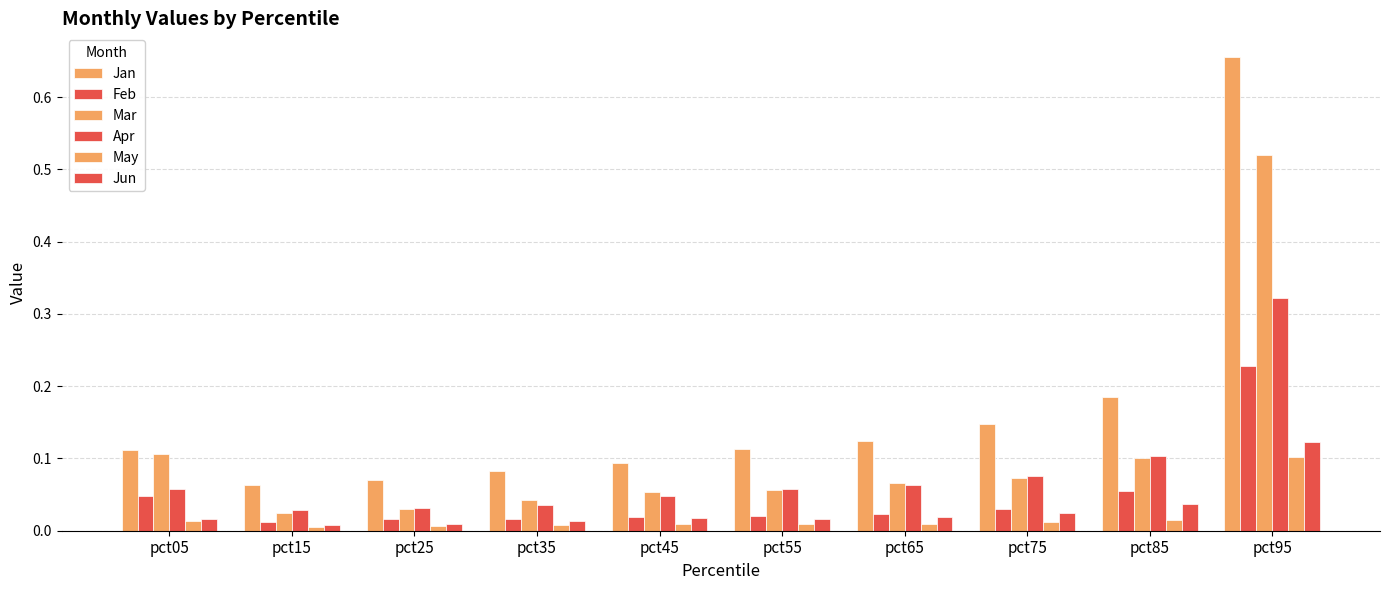

How many bars are there in total?

60